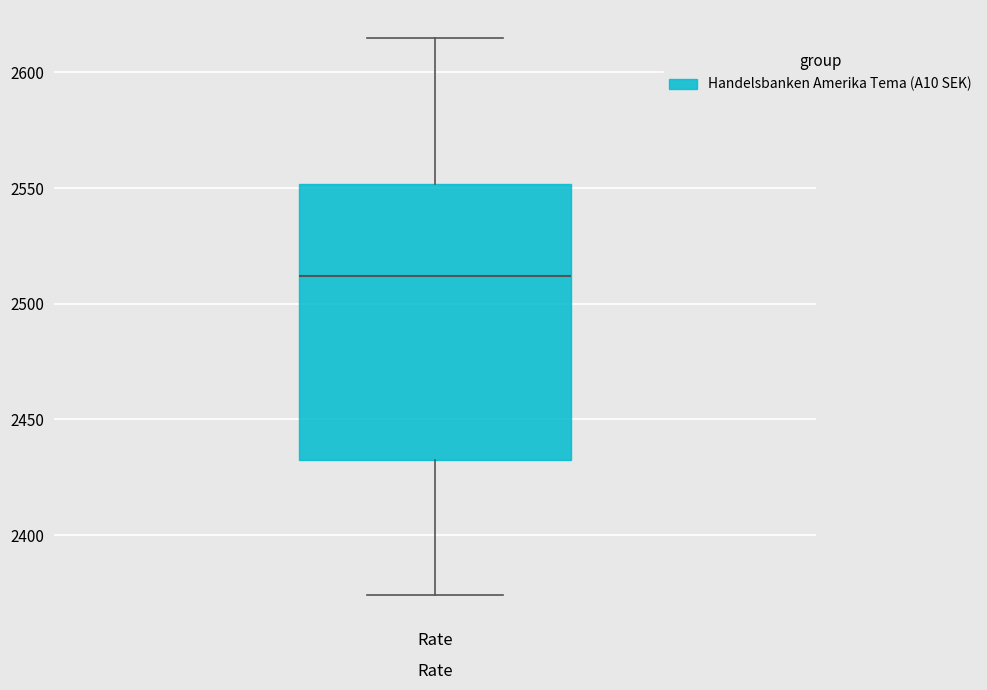

Transcribe this box plot: give where the median line is, the range the box spans, and where the two whiskers end, as read against the y-axis. The values are not printed on the chart, so give them approximately, as read against the axis.

median 2510, box 2435 to 2550, whiskers 2375 to 2615